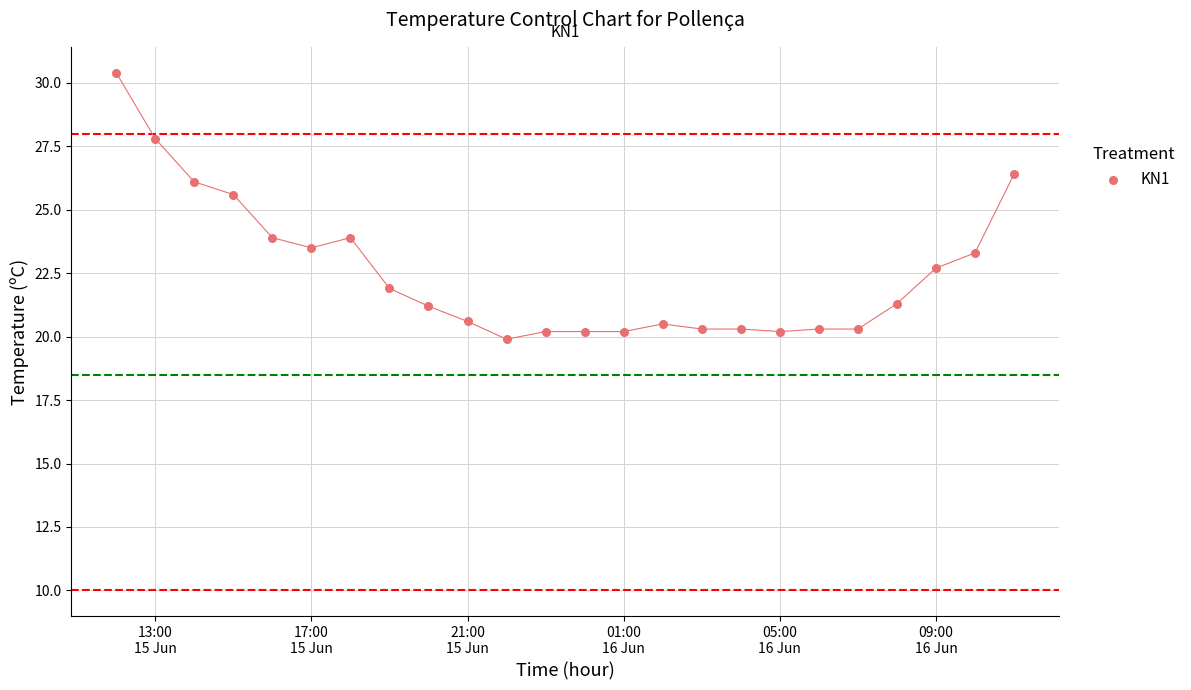

What Y value in the scatter plot is closest to 25?

25.6